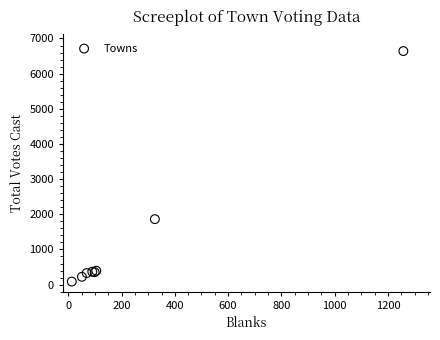

What Y value in the scatter plot is closest to 3364?

1862